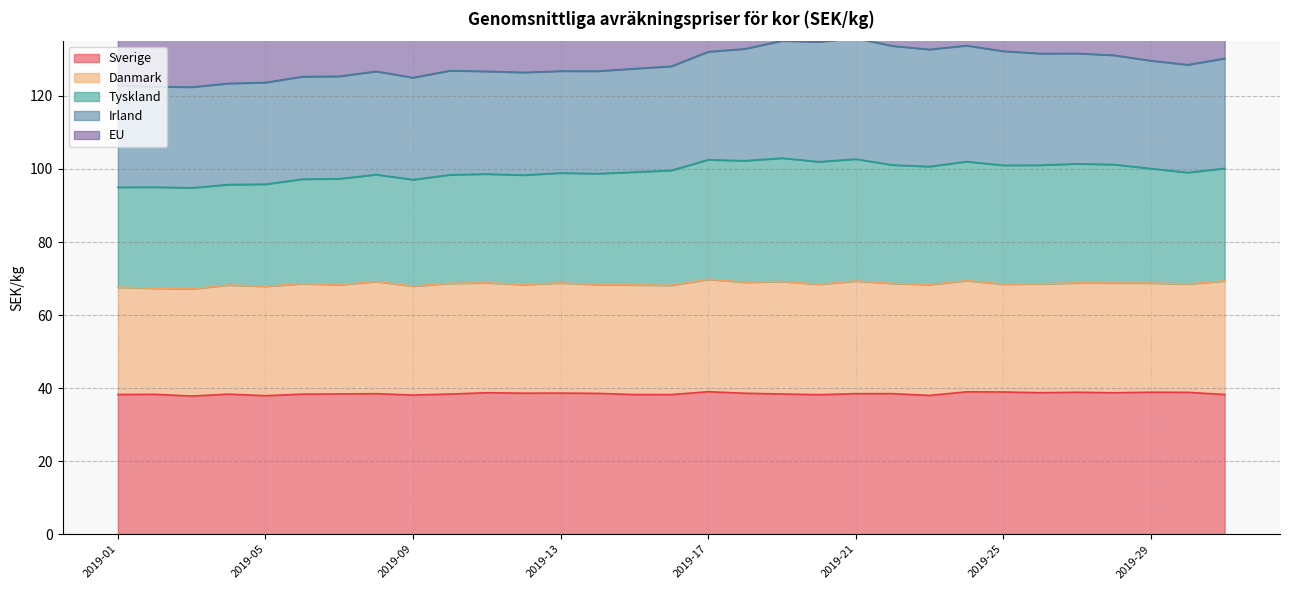

What is the difference between the maximum and minimum values in the Sverige series?

1.2